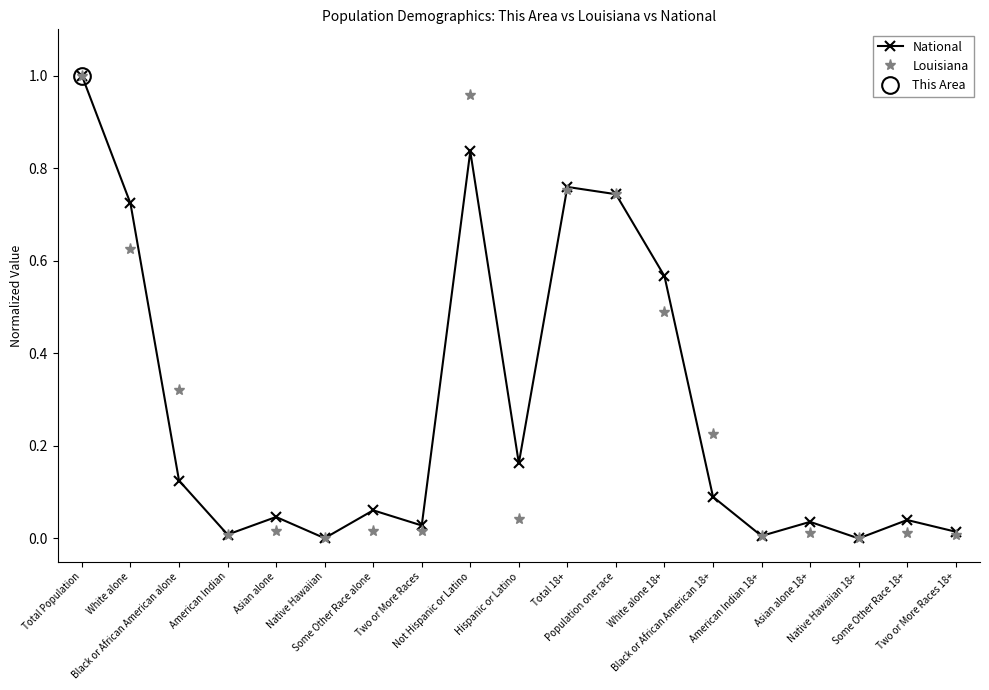

After their last crossing, which series has the higher values: Louisiana or National?

National